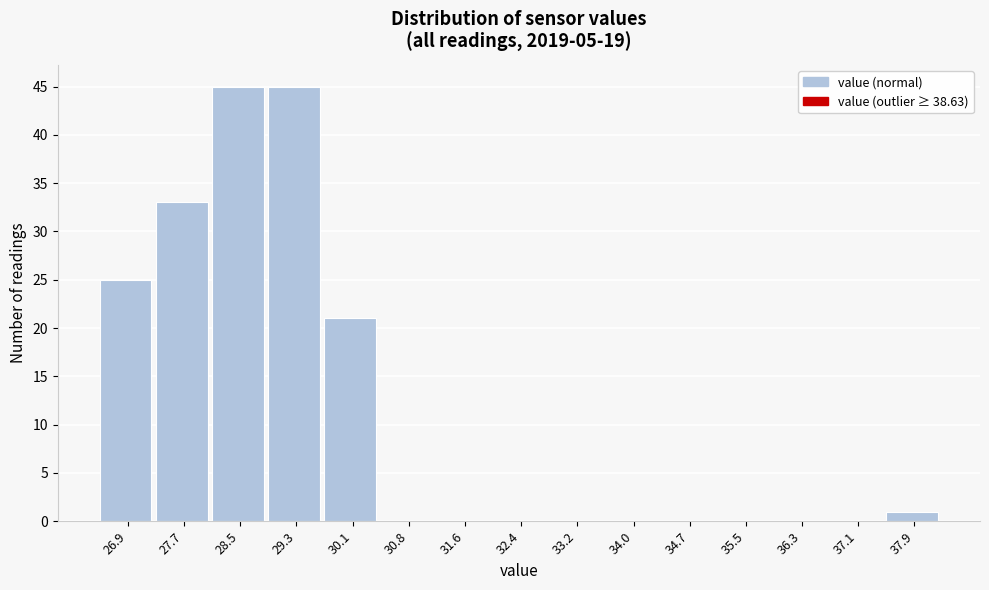

Reading left to right, transcribe all the data shown in this chart.

26.9=25	27.7=33	28.5=45	29.3=45	30.1=21	30.8=0	31.6=0	32.4=0	33.2=0	34.0=0	34.7=0	35.5=0	36.3=0	37.1=0	37.9=1